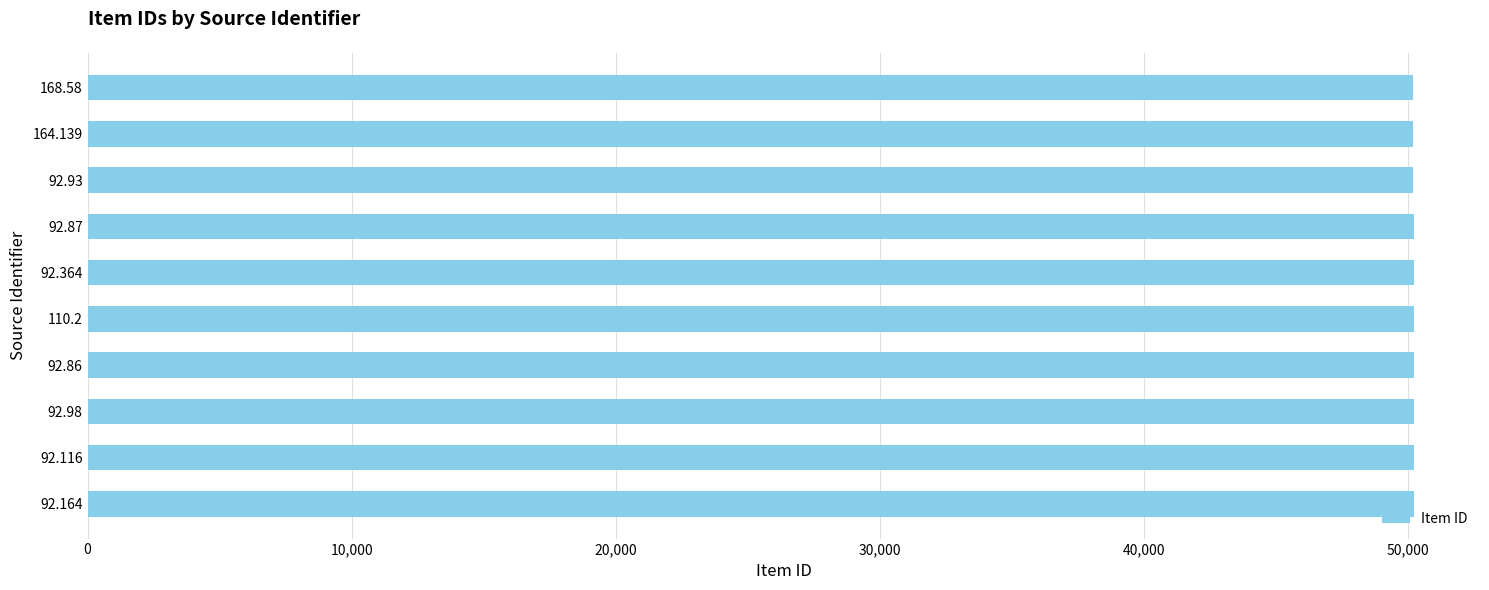

Approximately how many times larger is the value at 164.139 compared to 92.87?

1.0